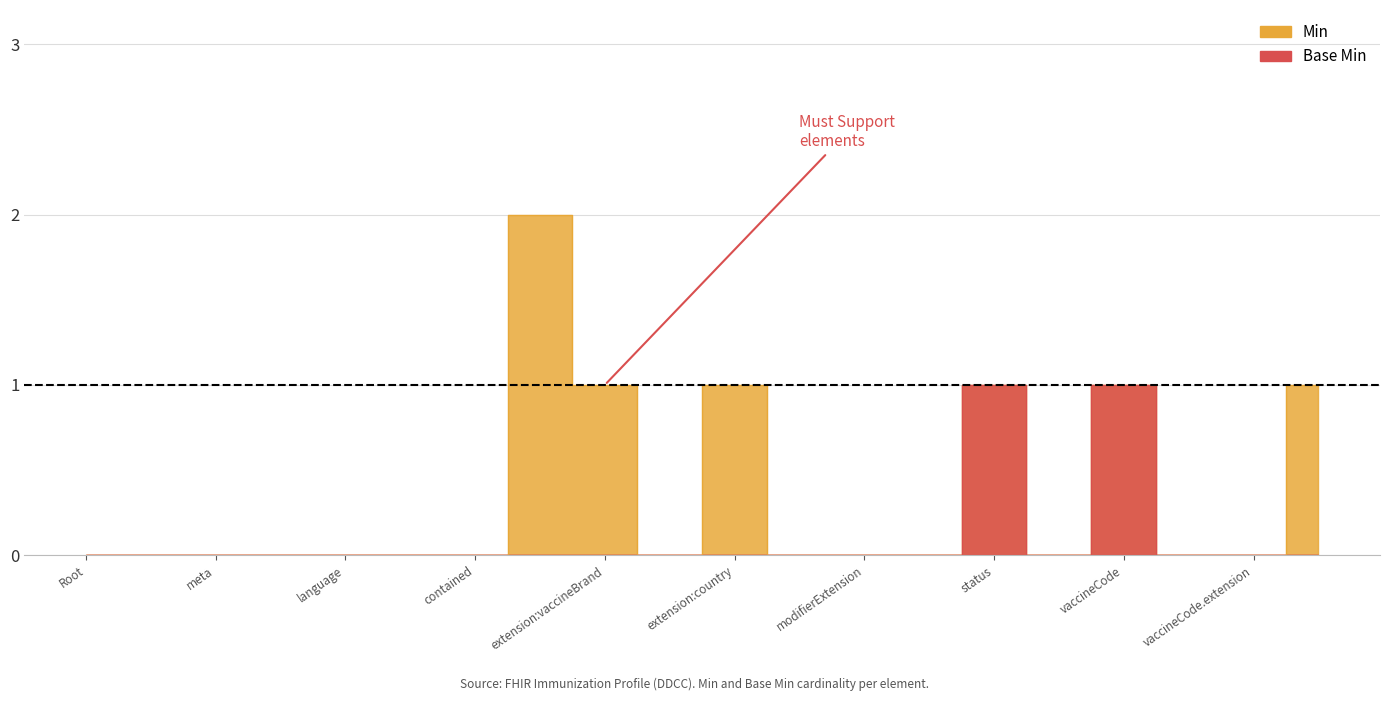

True or false: Base Min has a value of -1 at Base Min.

False